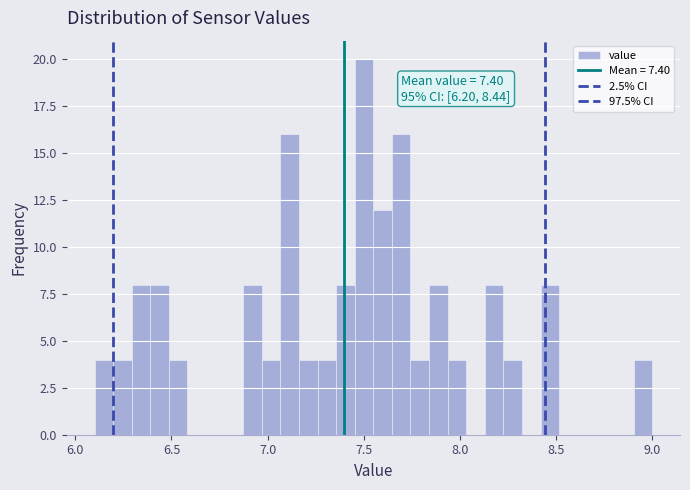

Around what value on the x-axis is the tallest bar? Give the approximate position of its centre, as read against the axis.

7.50